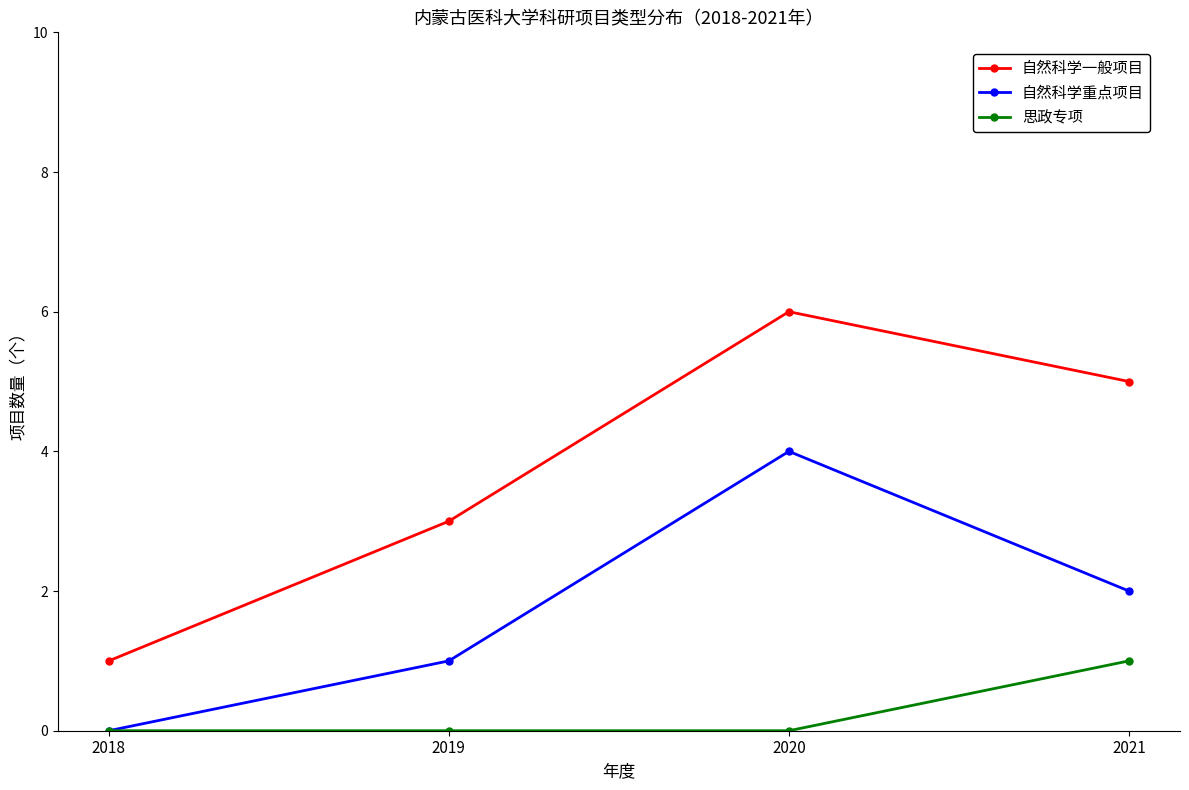

How many positive values does the 自然科学重点项目 series have?

3